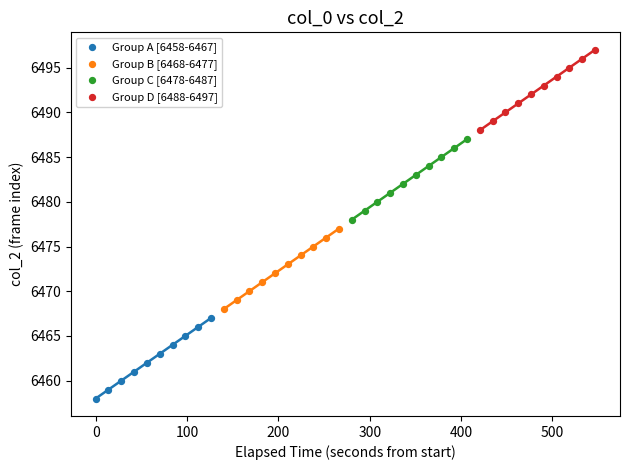

What are all the series names shown in the legend?

Group A [6458-6467], Group B [6468-6477], Group C [6478-6487], Group D [6488-6497]